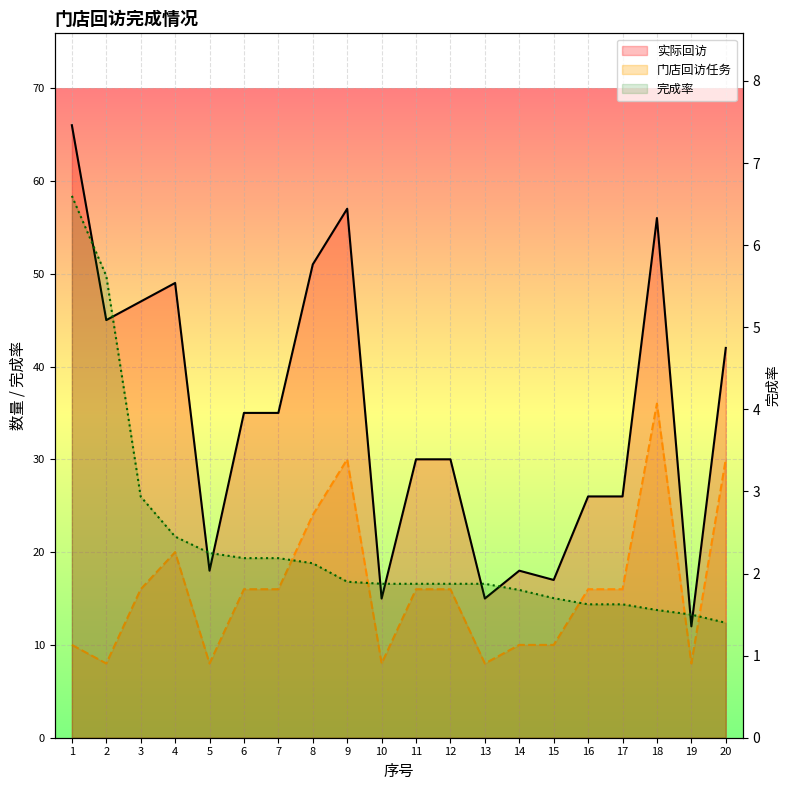

Count the number of categories in the chart.

20